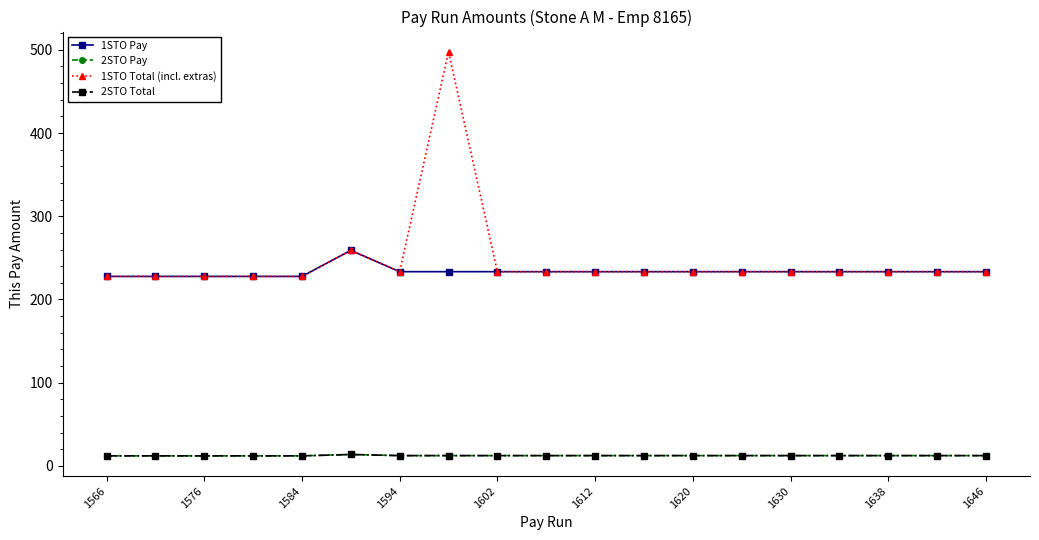

Which label corresponds to the smallest value in the chart?

1566